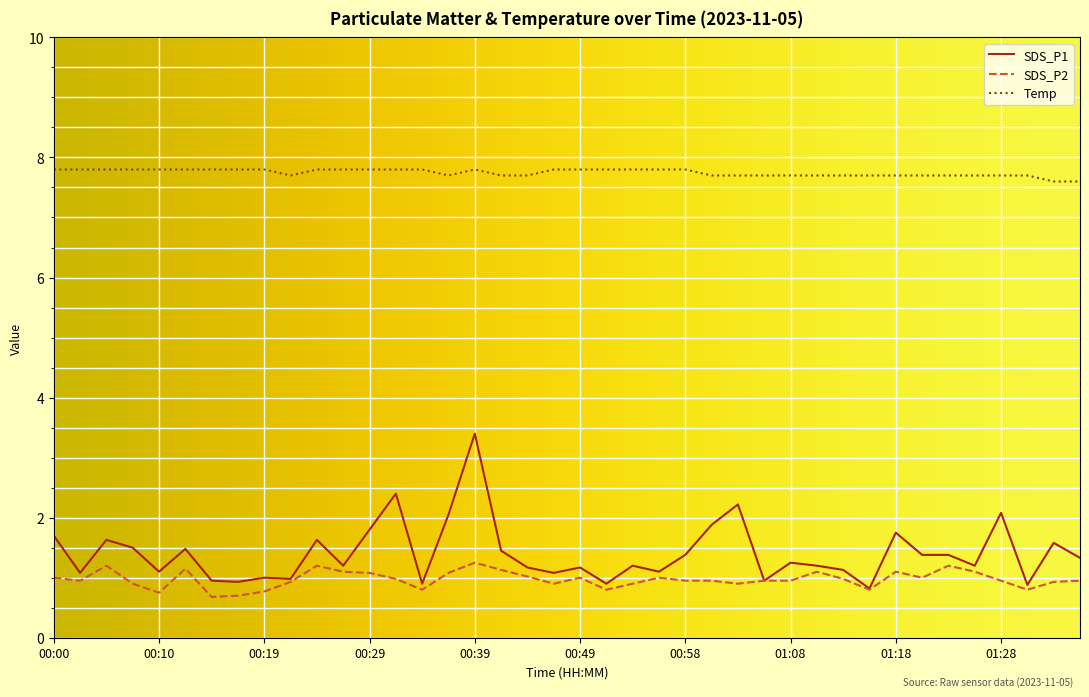

Does the chart display data point markers on the line(s)?

No